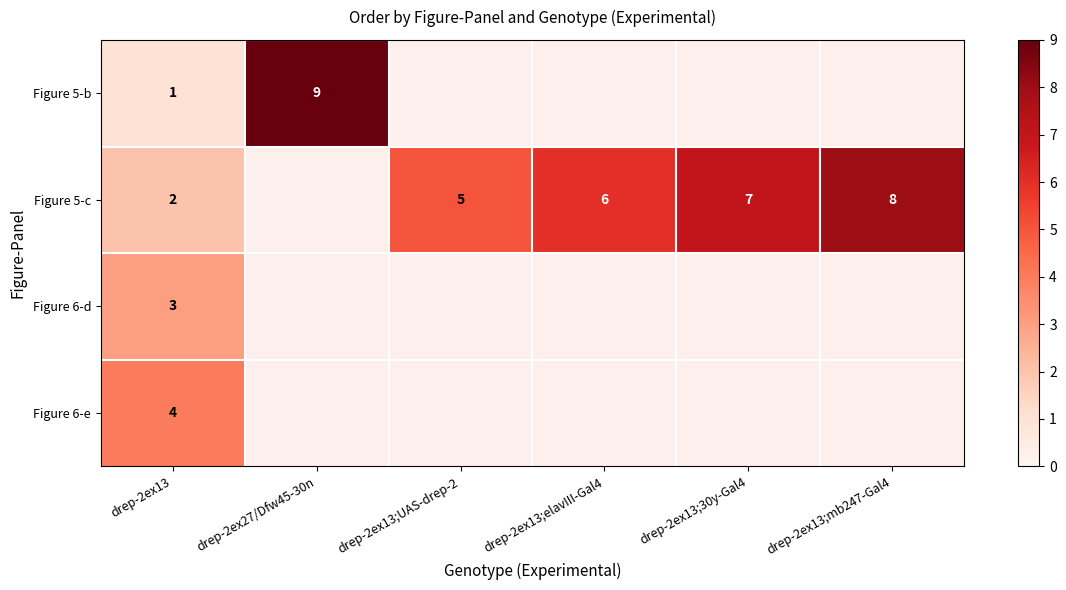

At drep-2ex13, list the series in order from largest to smallest.

Figure 6-e, Figure 6-d, Figure 5-c, Figure 5-b